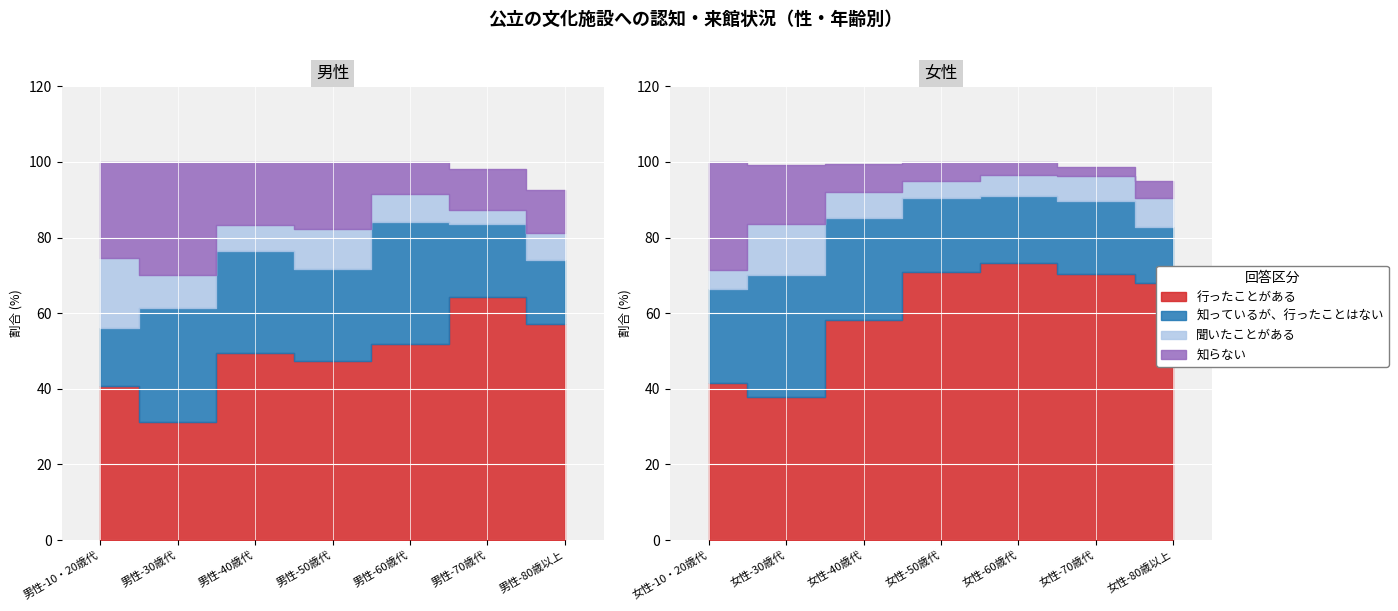

What is the average value of the 知らない series?

13.4